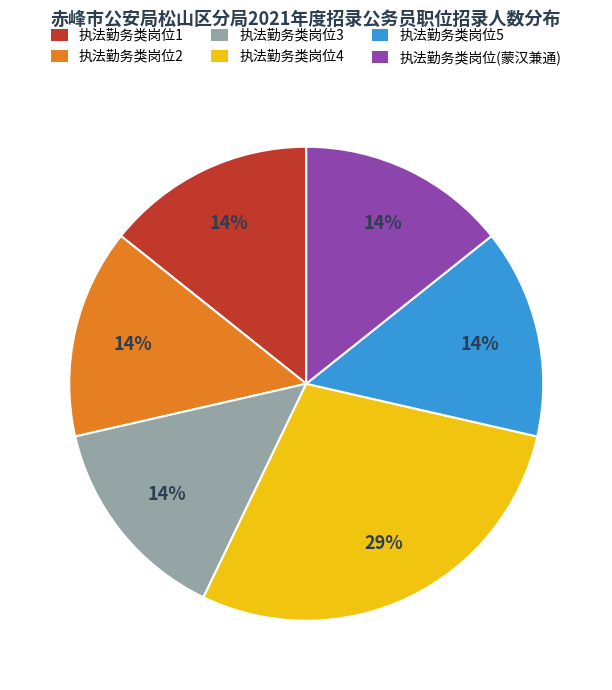

To the nearest percent, what is the average slice percentage?

17%